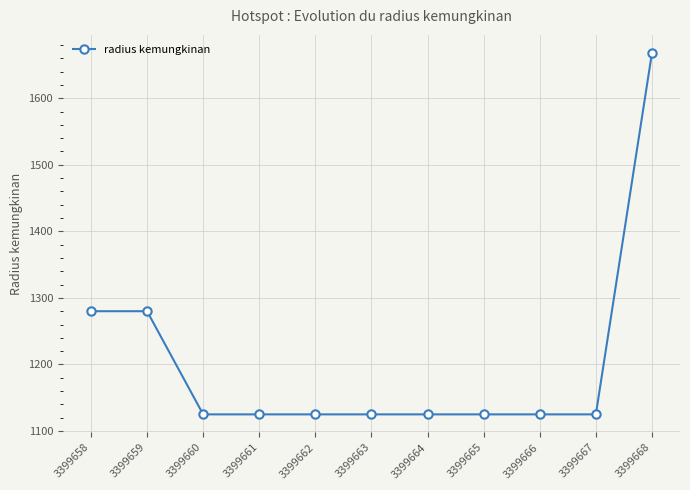

How many data points are above 1125?

3